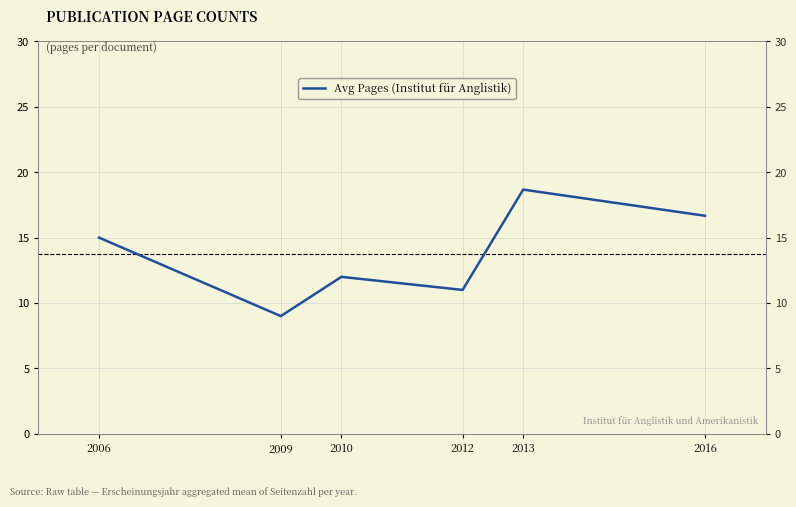

What is the value of the 5th point from the left?

18.7